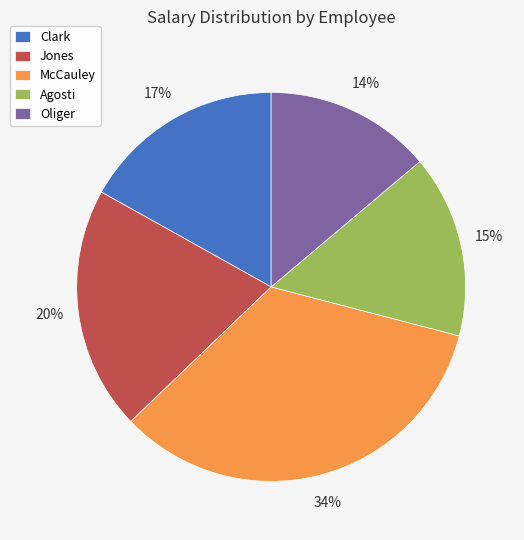

Rank the categories by value from lowest to highest.

Oliger, Agosti, Clark, Jones, McCauley